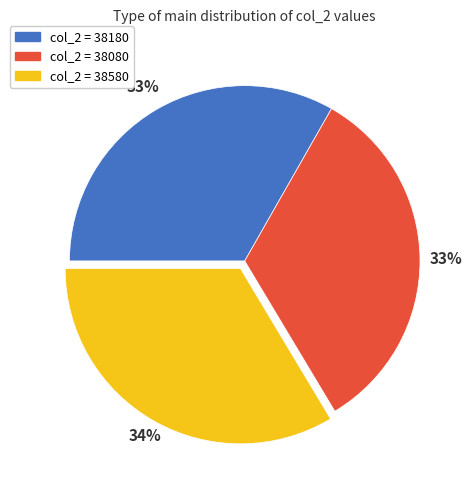

Approximately how many times larger is the value at col_2 = 38080 compared to col_2 = 38580?

1.0